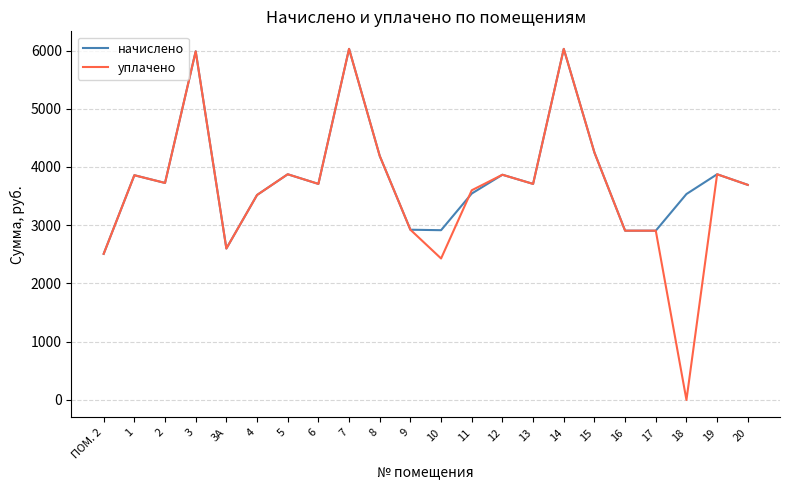

Which series has the widest spread of values?

уплачено